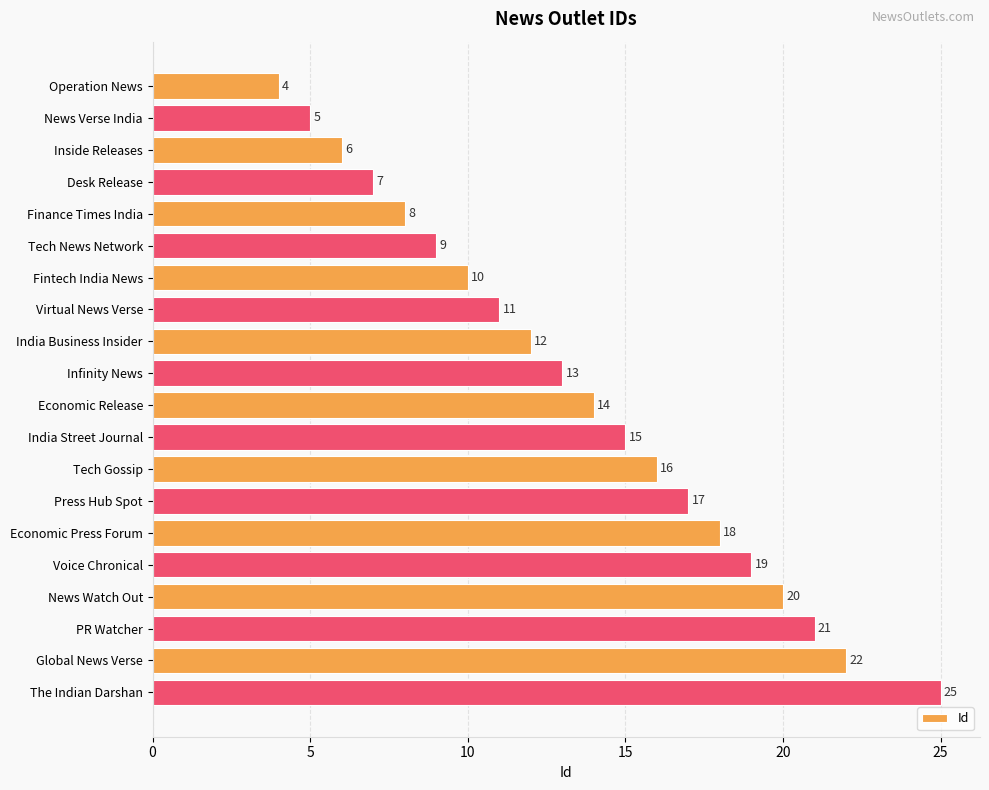

How many data points are less than 14?

10